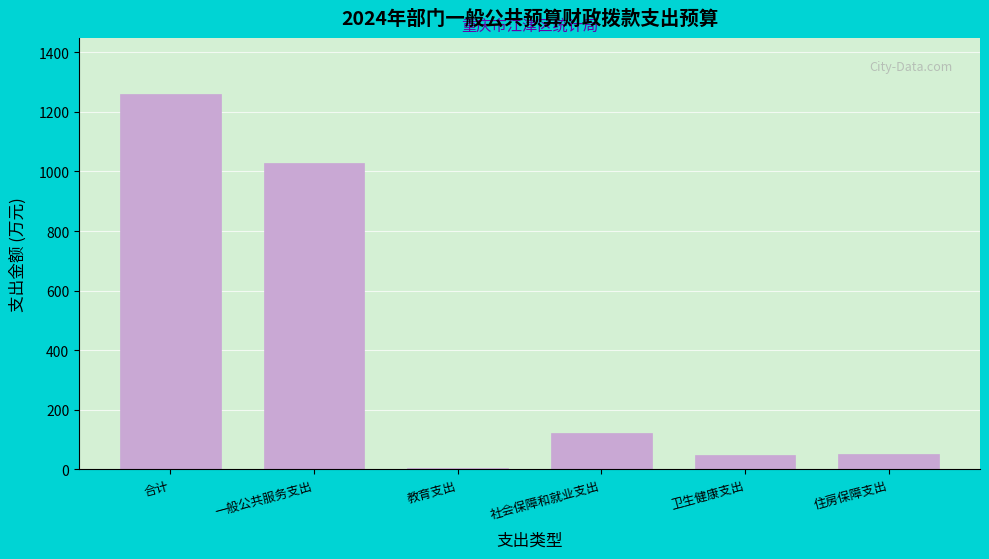

The value at 卫生健康支出 is 50.2. True or false?

True